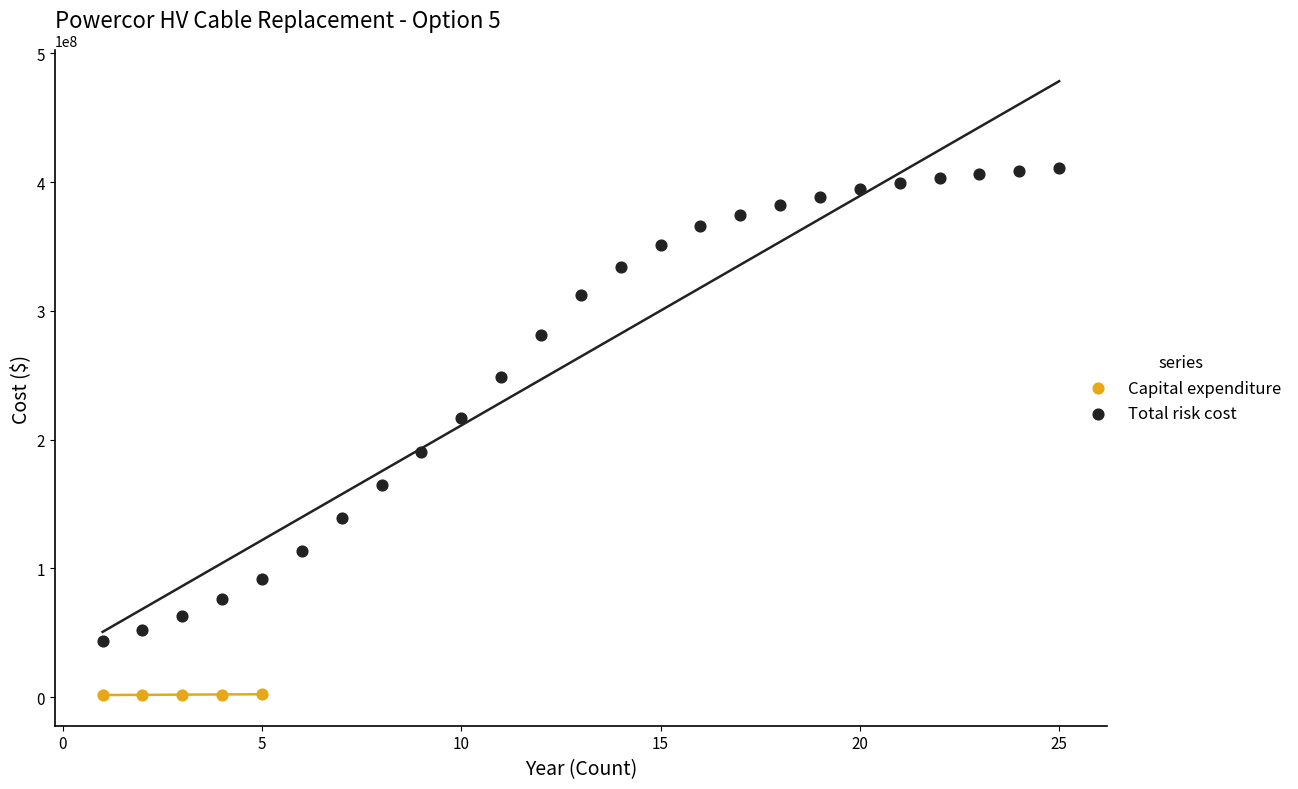

What are all the series names shown in the legend?

Capital expenditure, Total risk cost